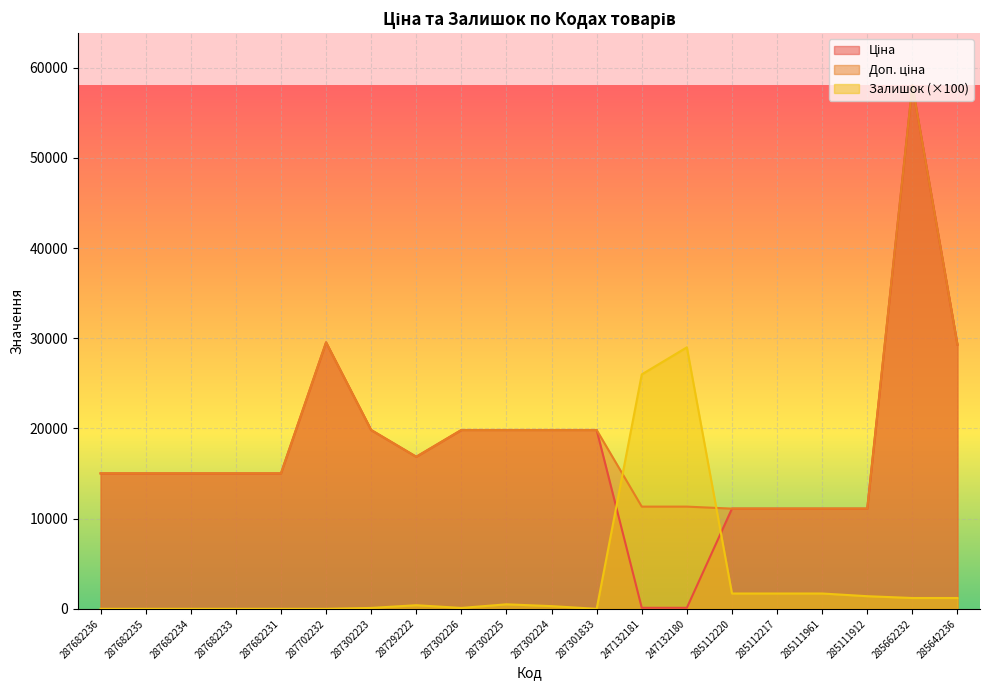

List the series in order of their peak value, lowest first.

Залишок, Ціна, Доп. ціна